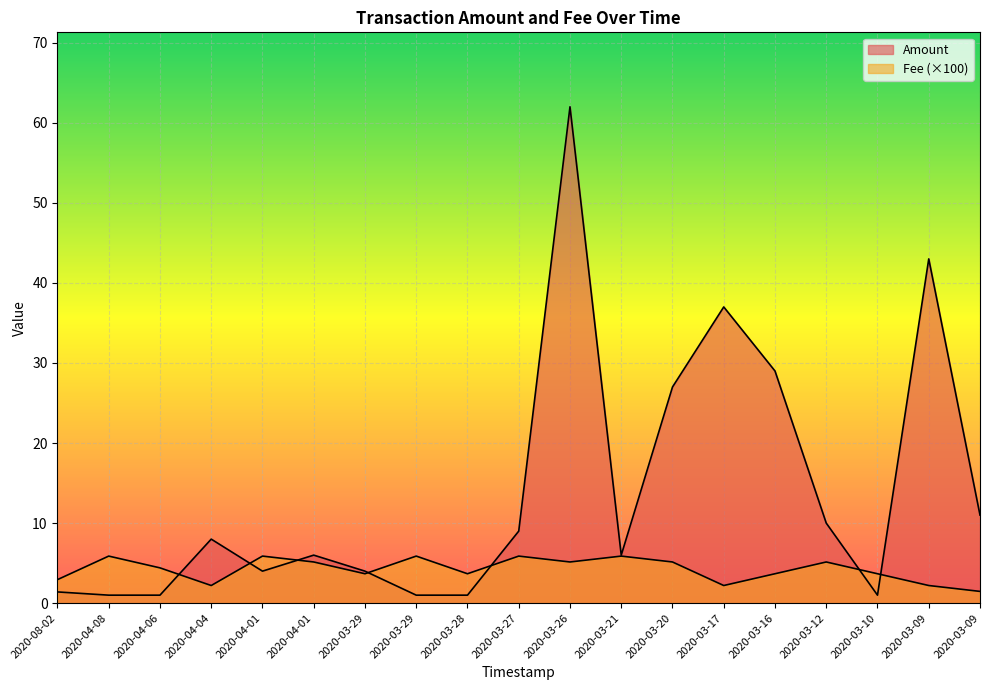

At how many categories does at least one series exceed 9?

7